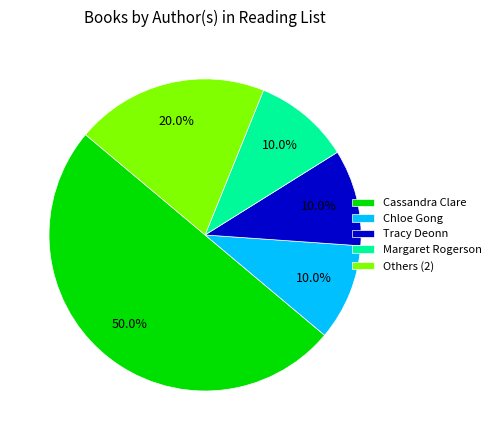

How many segments does this pie chart have?

5